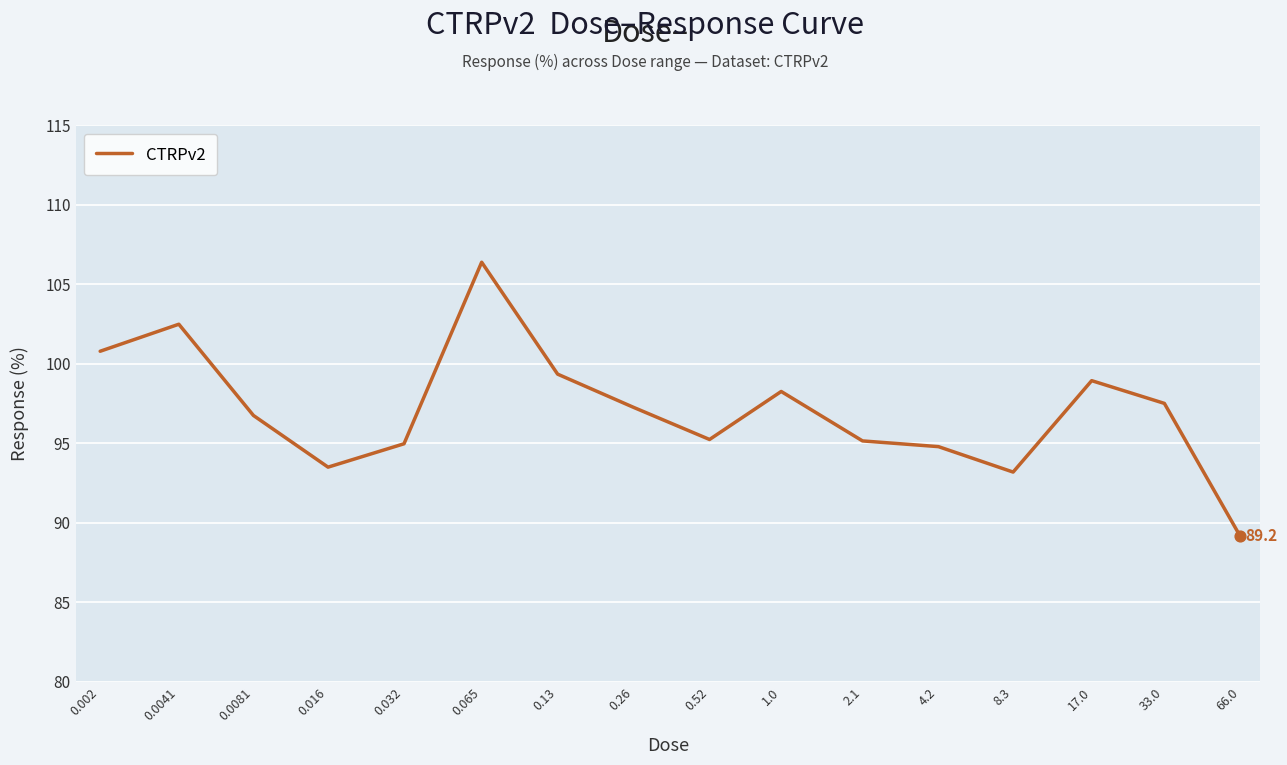

What is the greatest value displayed?

106.4